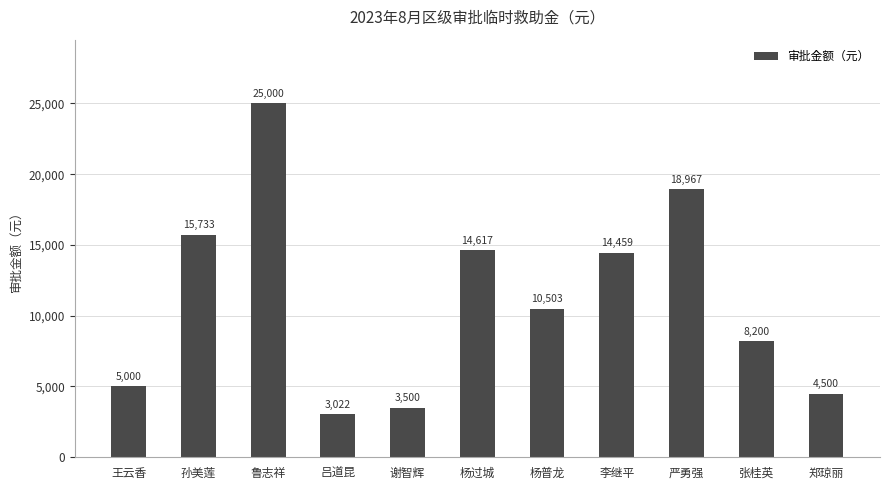

How many bars are there in total?

11